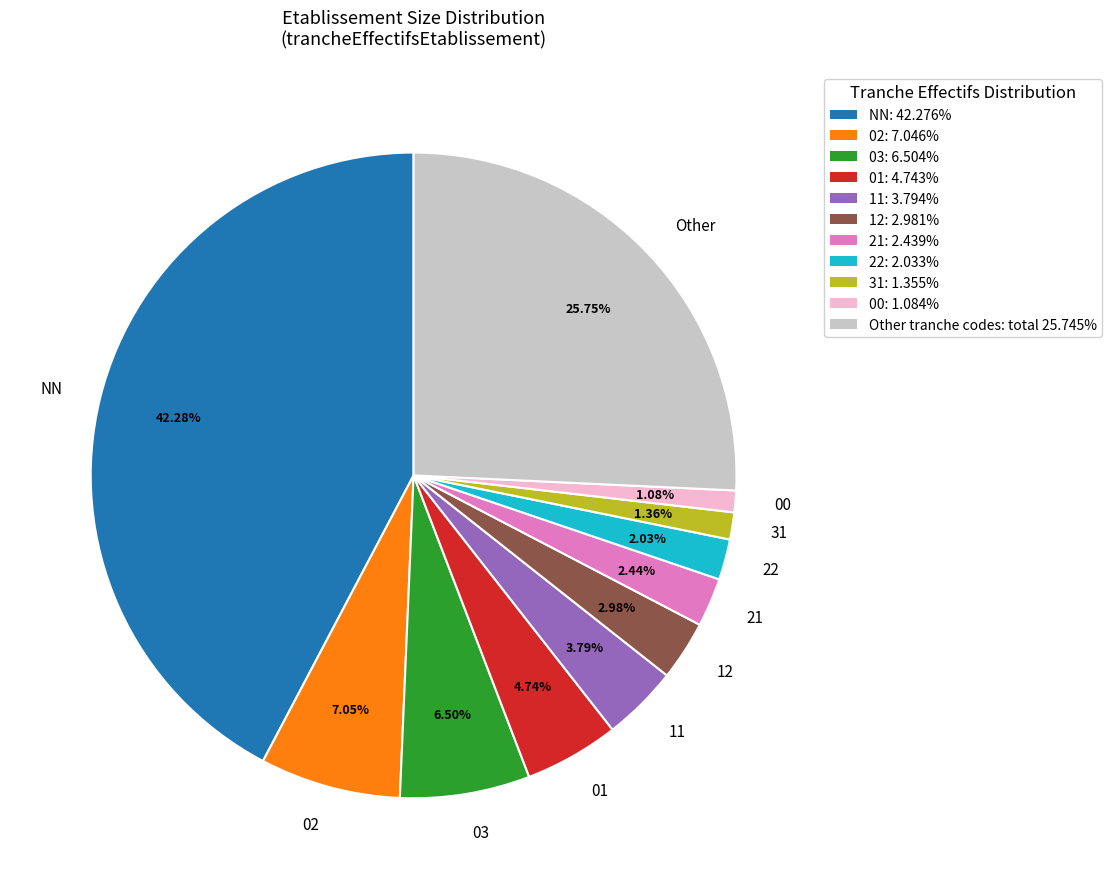

What is the largest slice in the pie chart?

NN